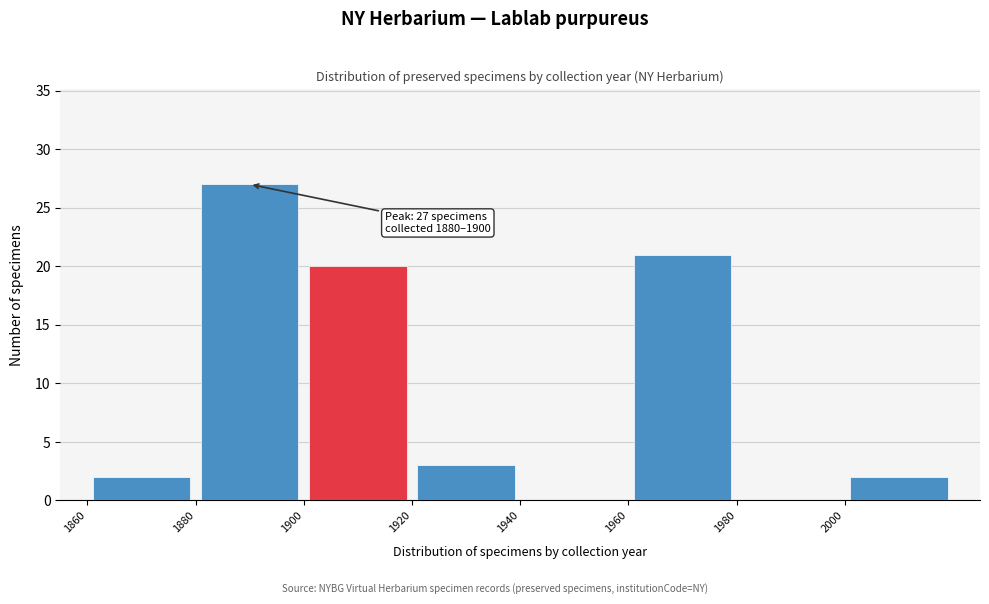

Which range on the x-axis has the tallest bar?

1880 to 1900